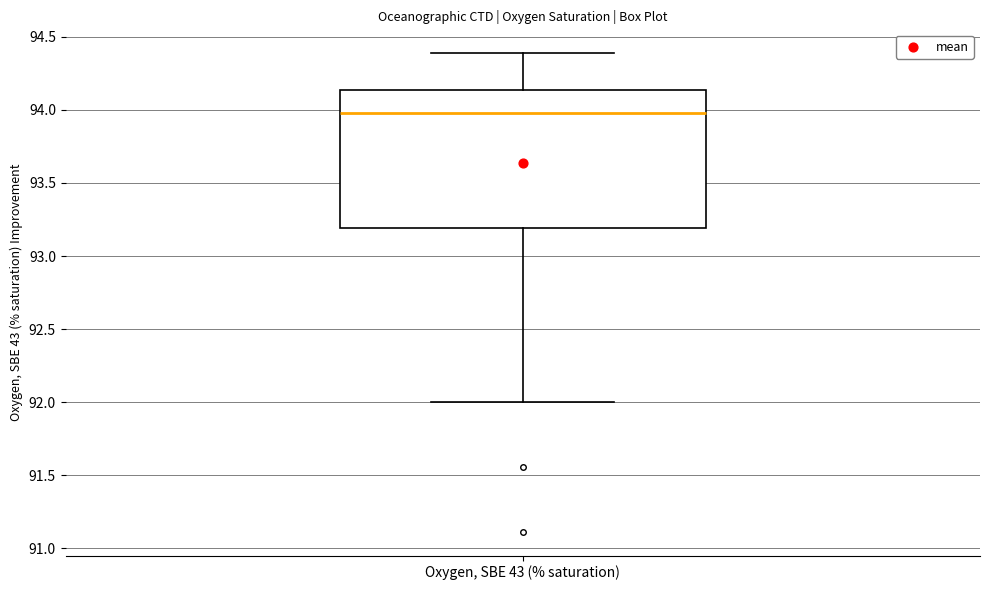

Read this box plot against the y-axis: the position of the median line, the range covered by the box, and the ends of both whiskers. The values are not printed on the chart, so give them approximately, as read against the axis.

median 94.00, box 93.20 to 94.15, whiskers 92.00 to 94.40